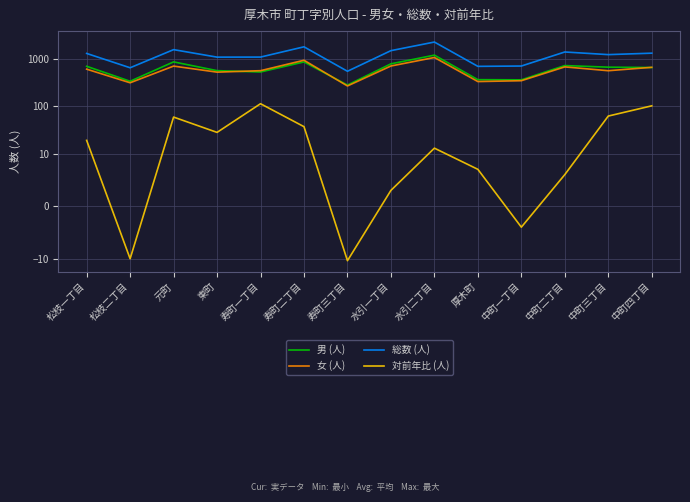

What is the sum of all 女 (人) values?

8281